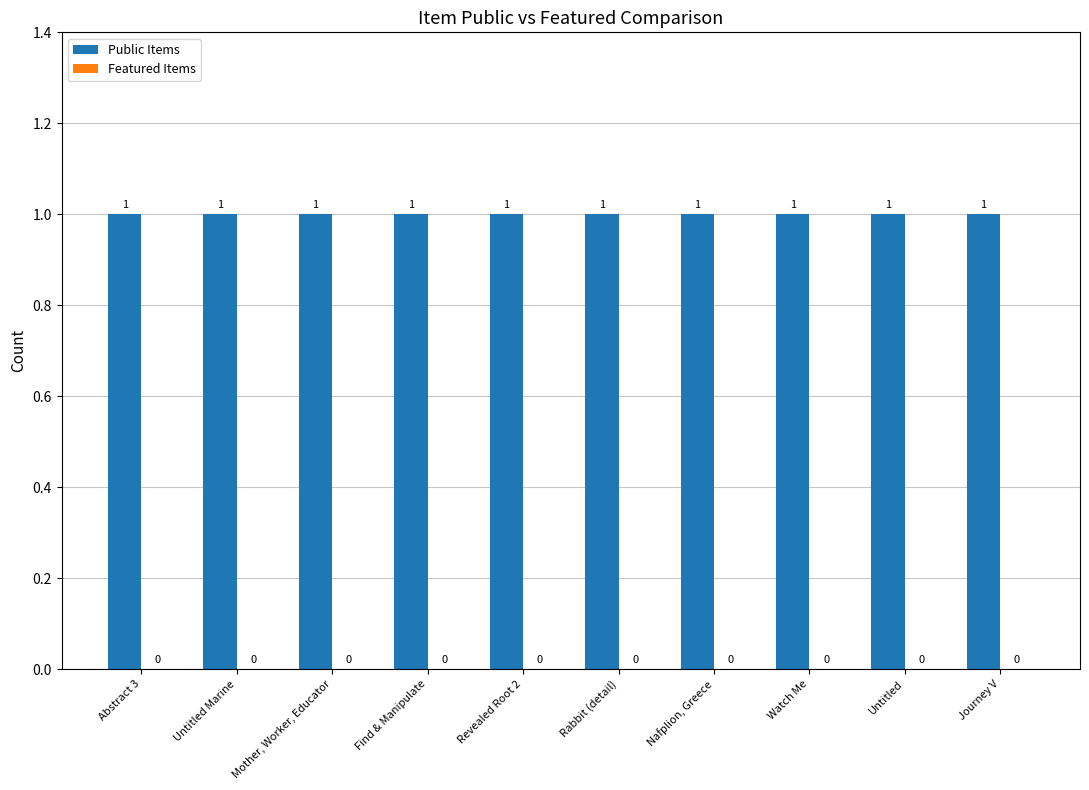

How many bars are there in each group?

2